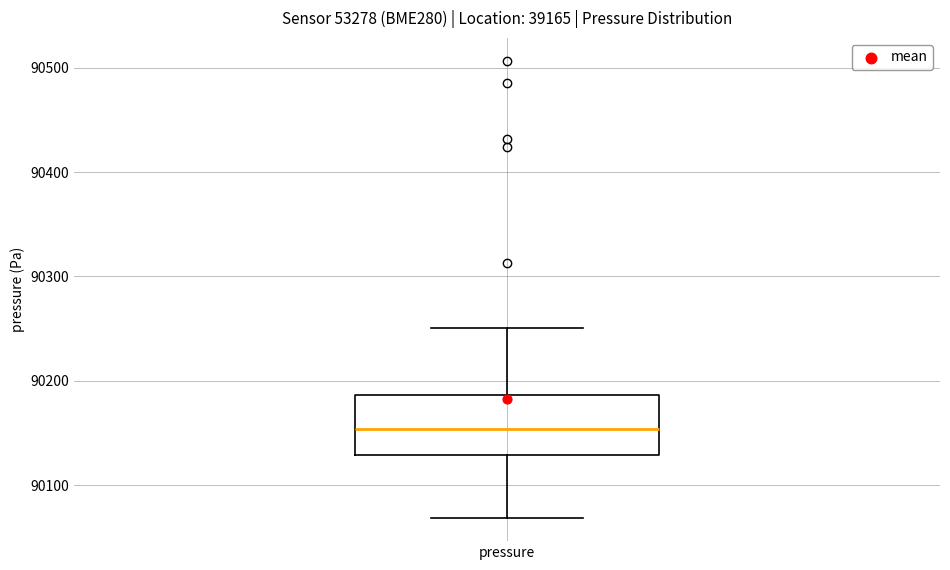

Where is the lower edge of the box for pressure on the y-axis? The values are not printed on the chart, so give them approximately, as read against the axis.

90130